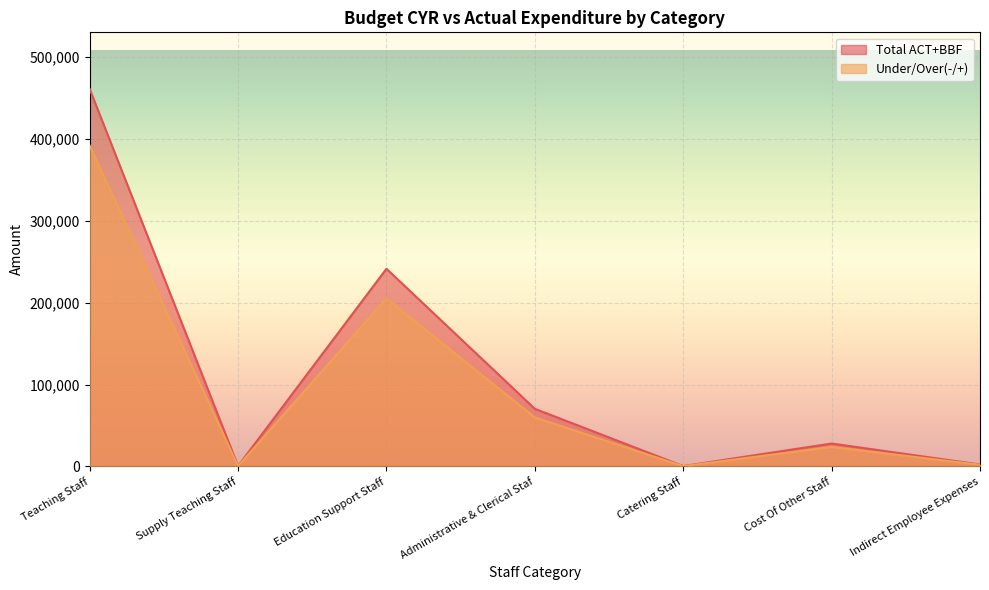

How many distinct data groups are displayed?

2